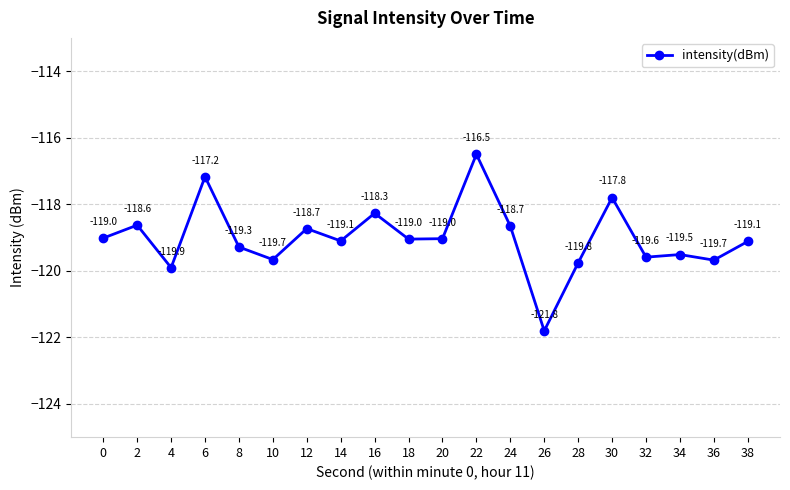

Is it true that the value at 26 is -60.1?

False